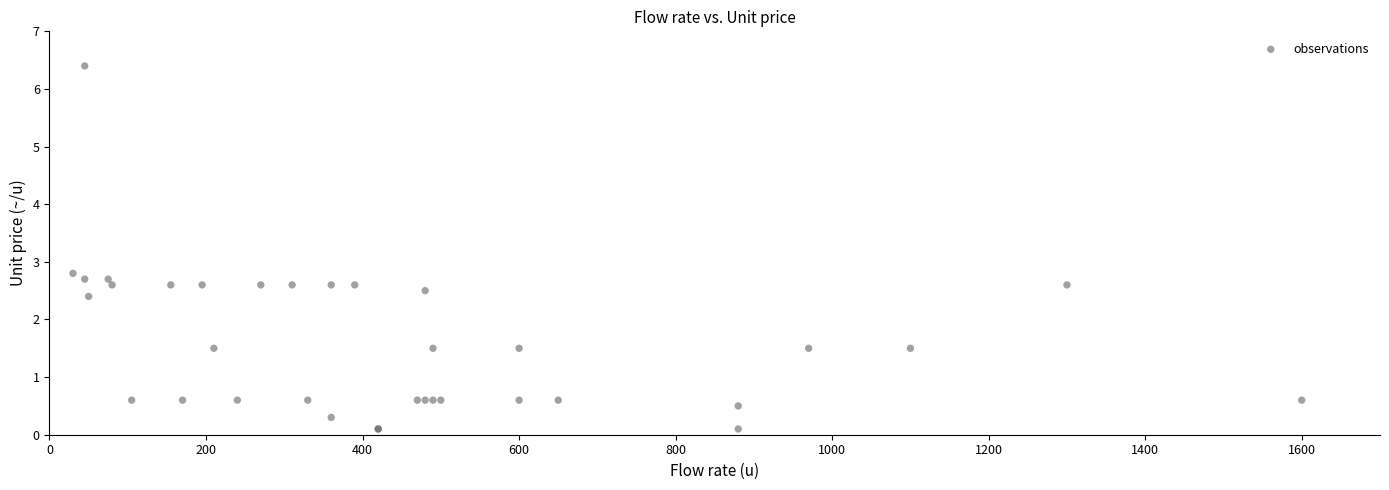

What Y value in the scatter plot is closest to 3?

2.8